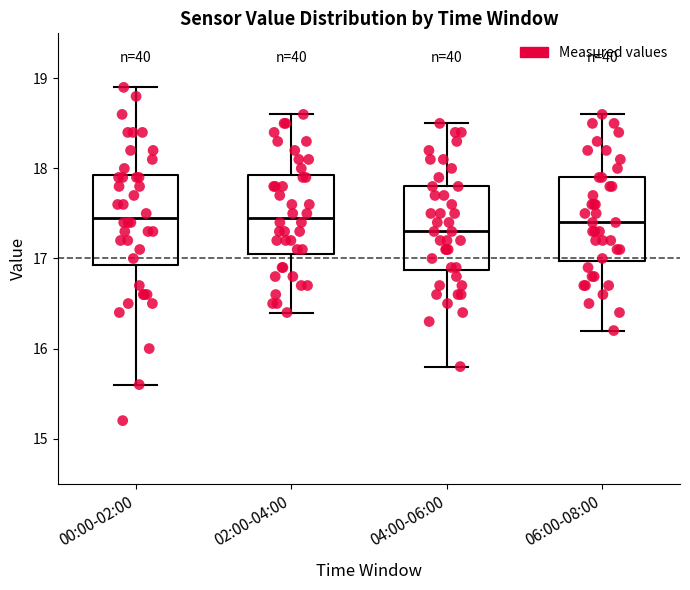

Where does the upper whisker of the box for 04:00-06:00 end on the y-axis? The values are not printed on the chart, so give them approximately, as read against the axis.

18.5